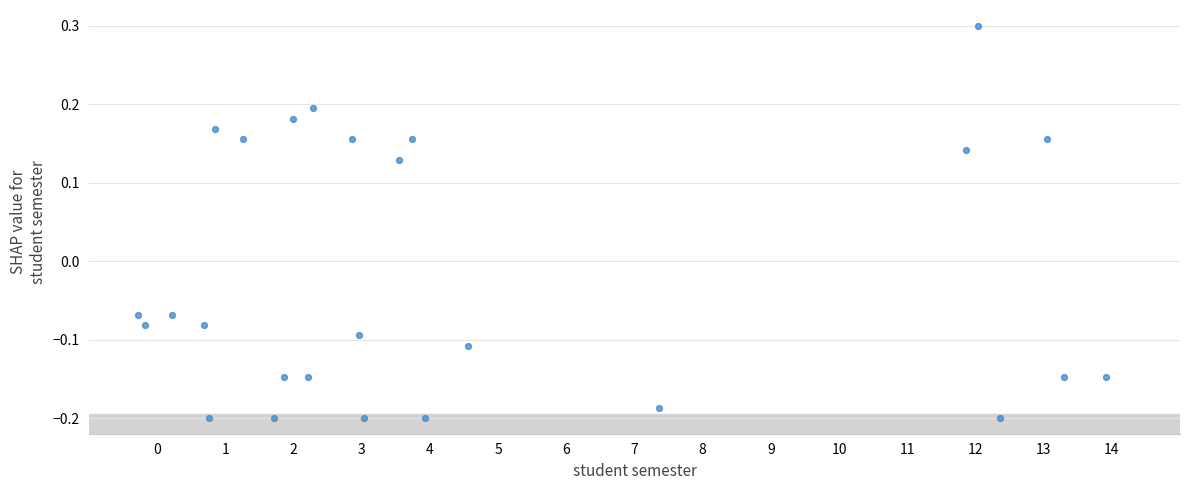

What is the range of X values (max minus min)?

14.2